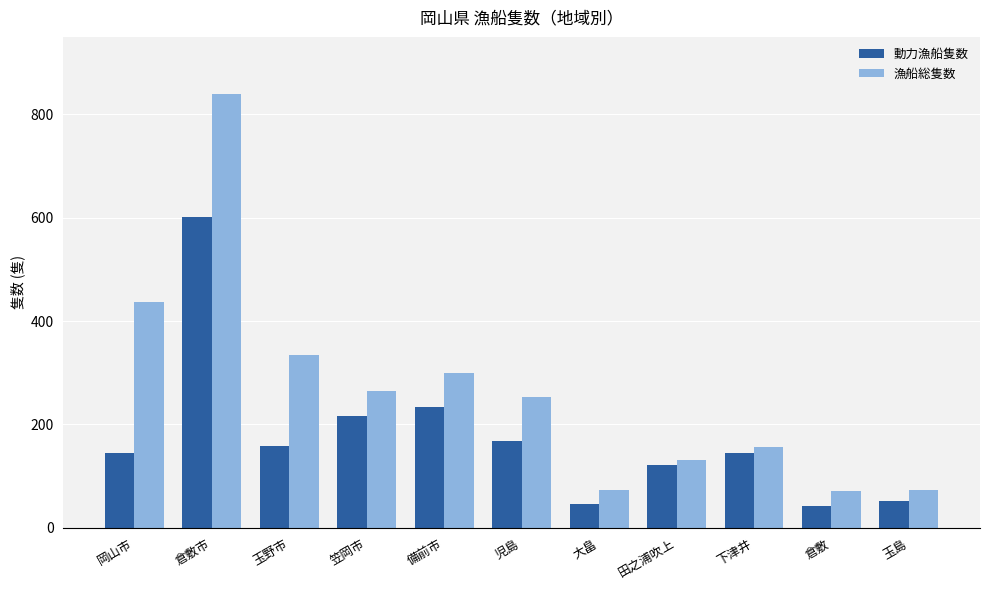

Which series has the largest total across all categories?

漁船総隻数